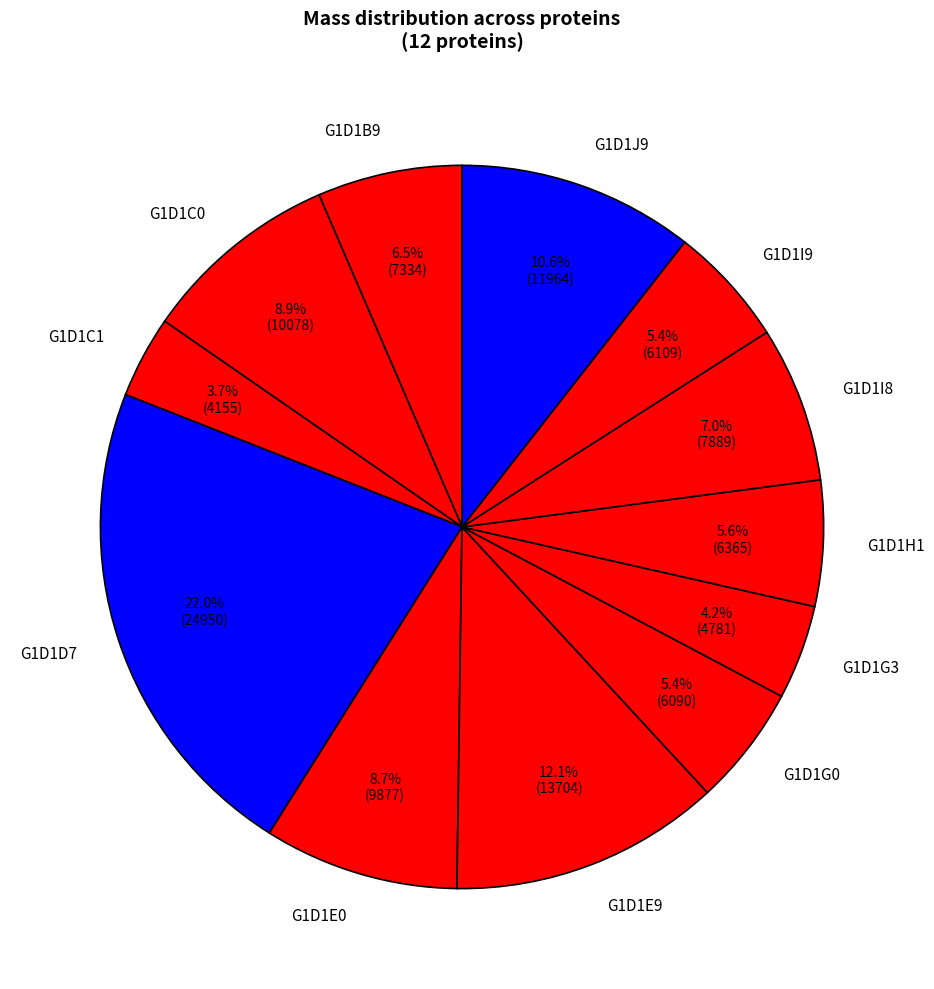

What percentage do G1D1C1 and G1D1E9 together represent?

15.8%